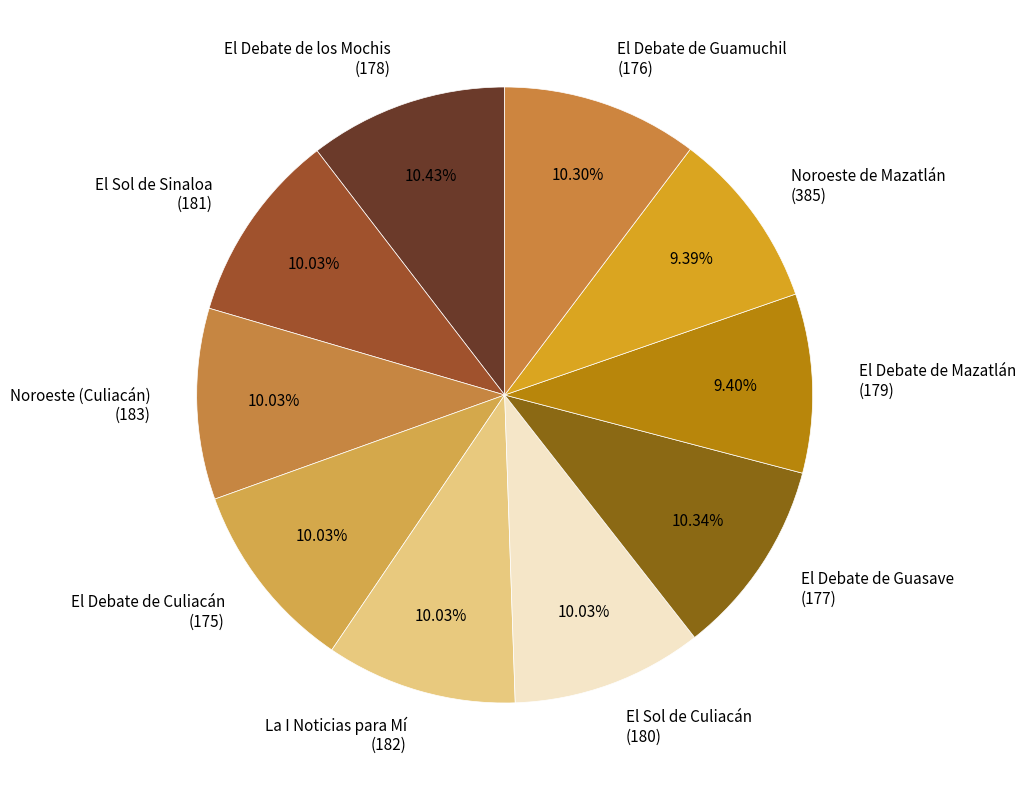

To the nearest percent, what is the difference between the largest and smallest slice percentages?

1%